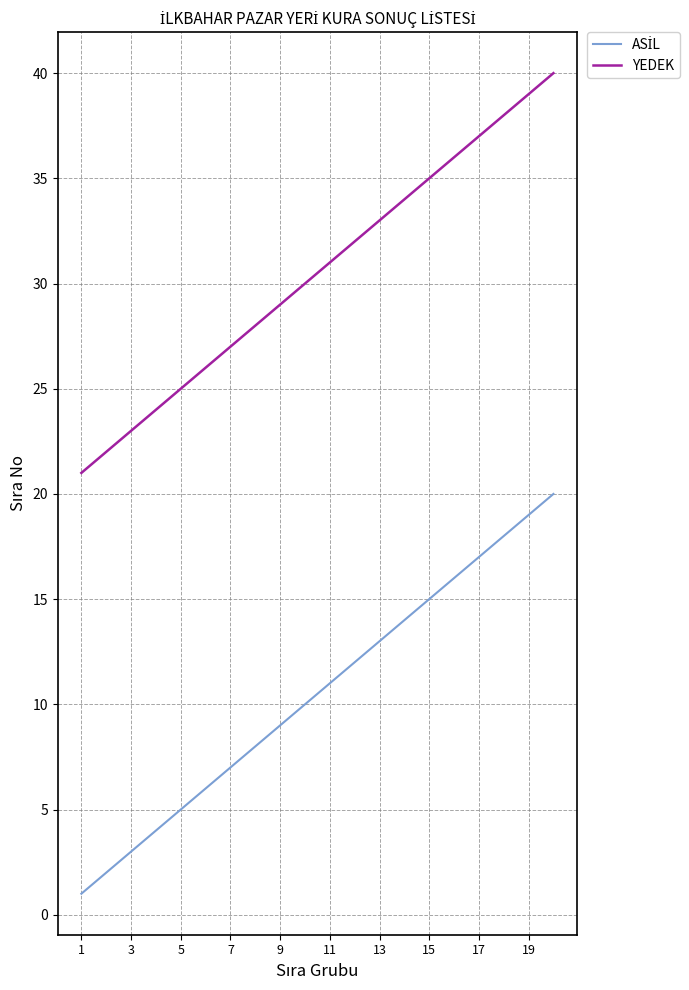

What is the difference between the maximum and minimum values in the YEDEK series?

19